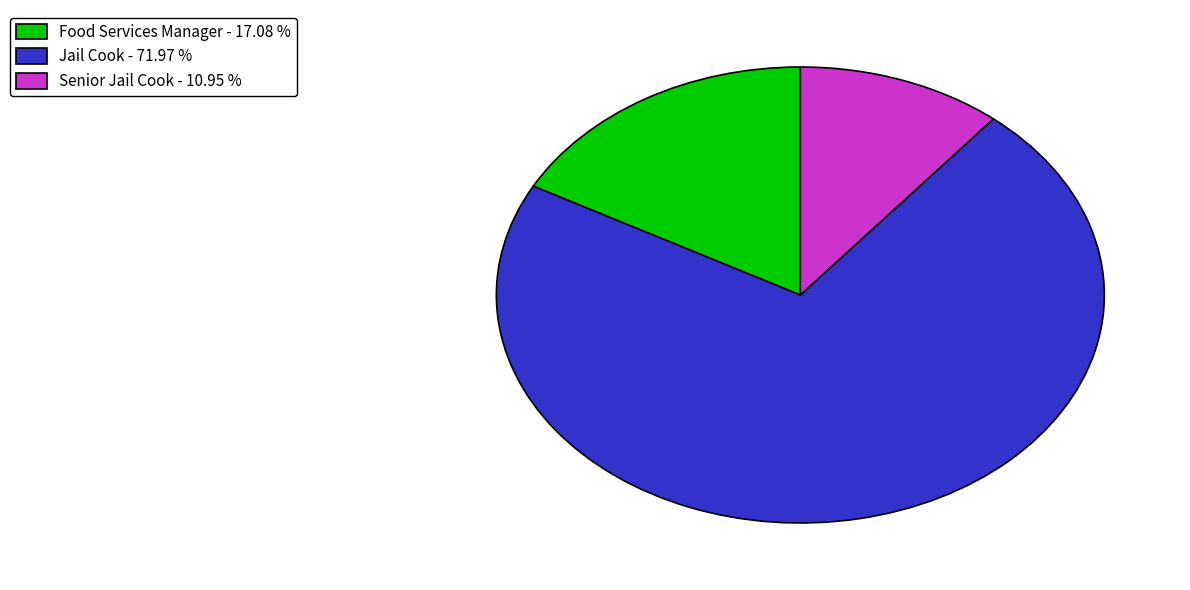

Between Jail Cook - 71.97 % and Food Services Manager - 17.08 %, which is larger?

Jail Cook - 71.97 %